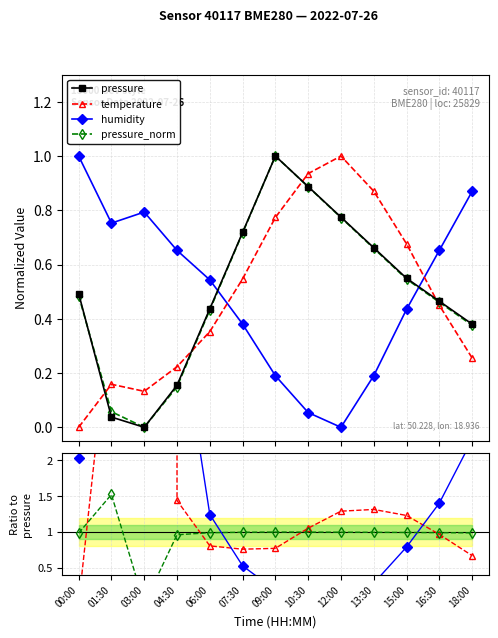

What is the label of the 2nd point from the right?

16:30